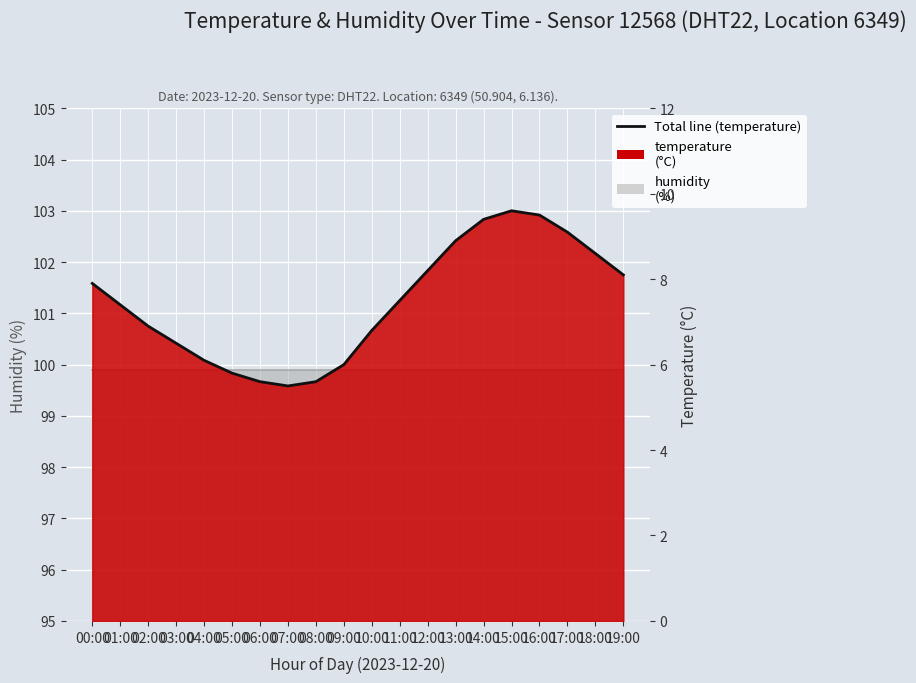

List the labels in order of value, largest first.

15:00, 16:00, 14:00, 17:00, 13:00, 18:00, 12:00, 19:00, 00:00, 11:00, 01:00, 02:00, 10:00, 03:00, 04:00, 09:00, 05:00, 06:00, 08:00, 07:00